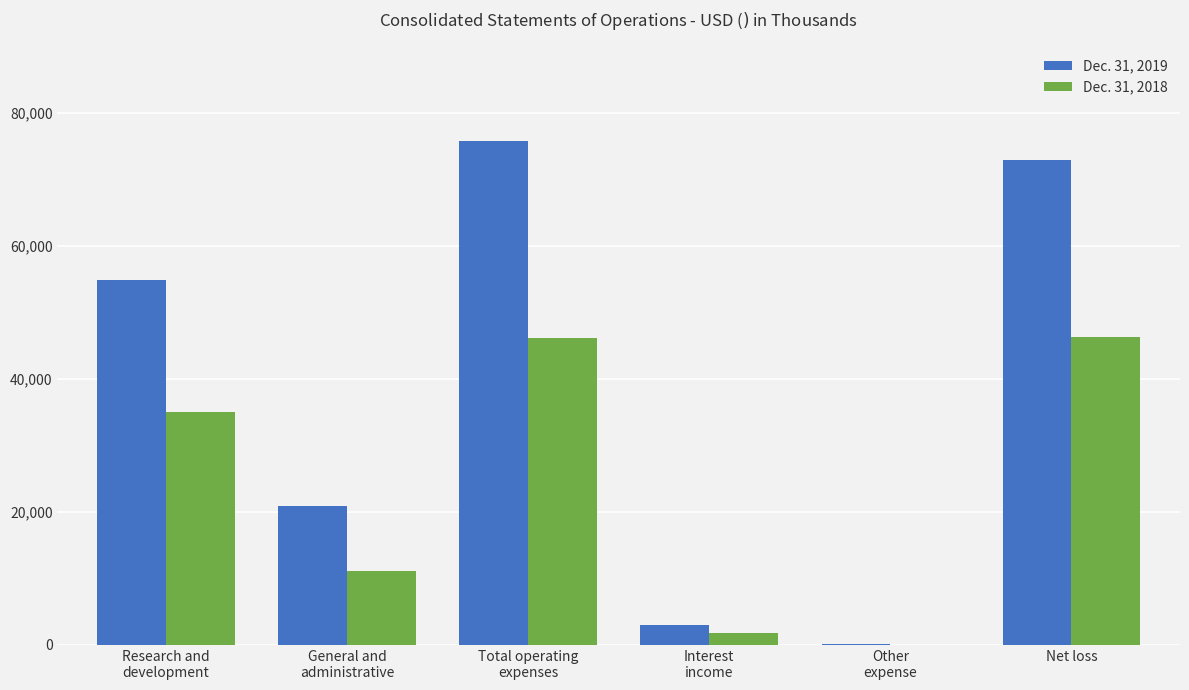

What value does the Dec. 31, 2018 series have at Interest
income, to the nearest 10?

1730